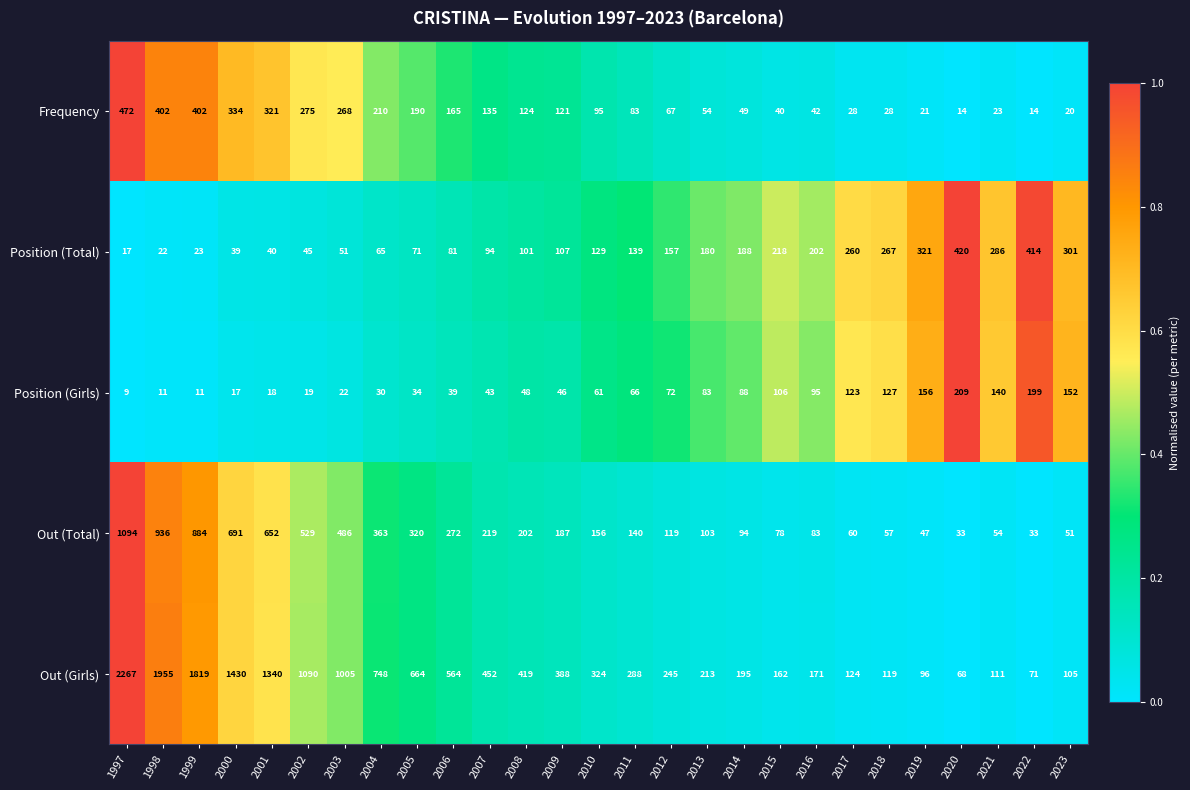

True or false: Position (Girls) has a value of 28 at 2002.

False